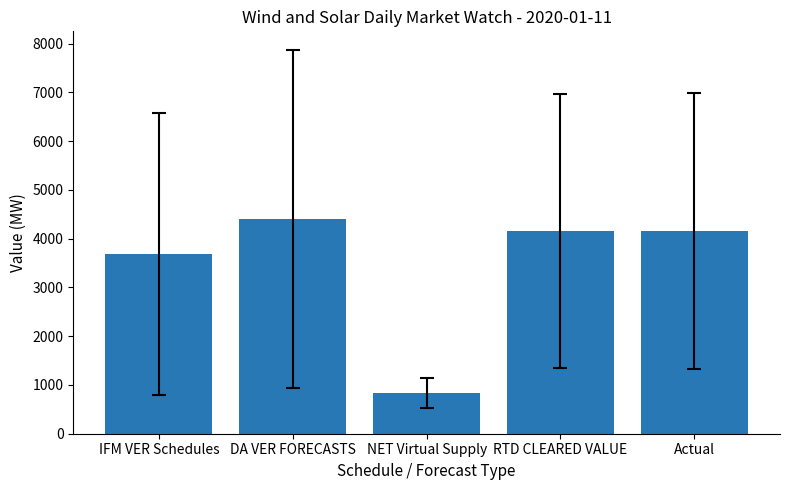

Does the chart contain any negative values?

No